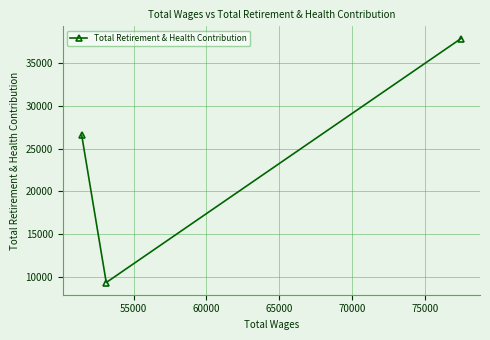

What is the average value?

24593